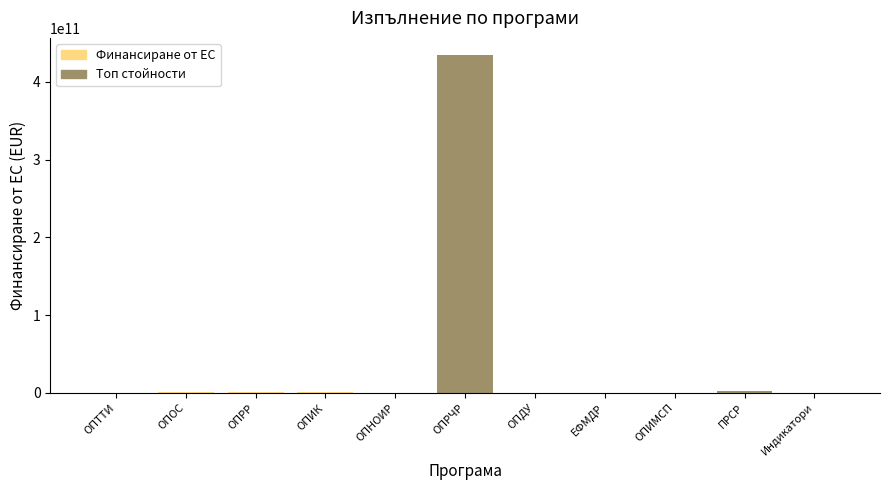

Which category has the highest value across all series?

ОПРЧР